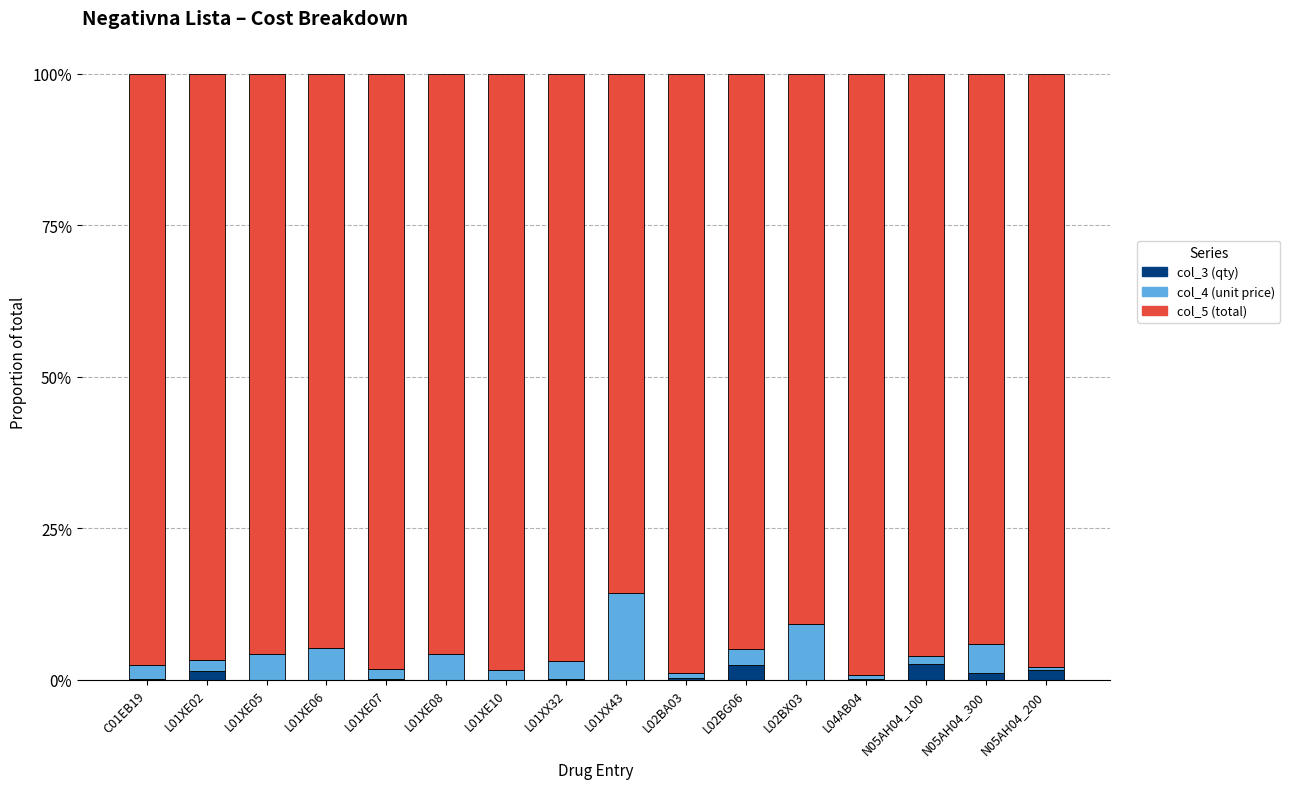

What position from the left is L01XE08?

6